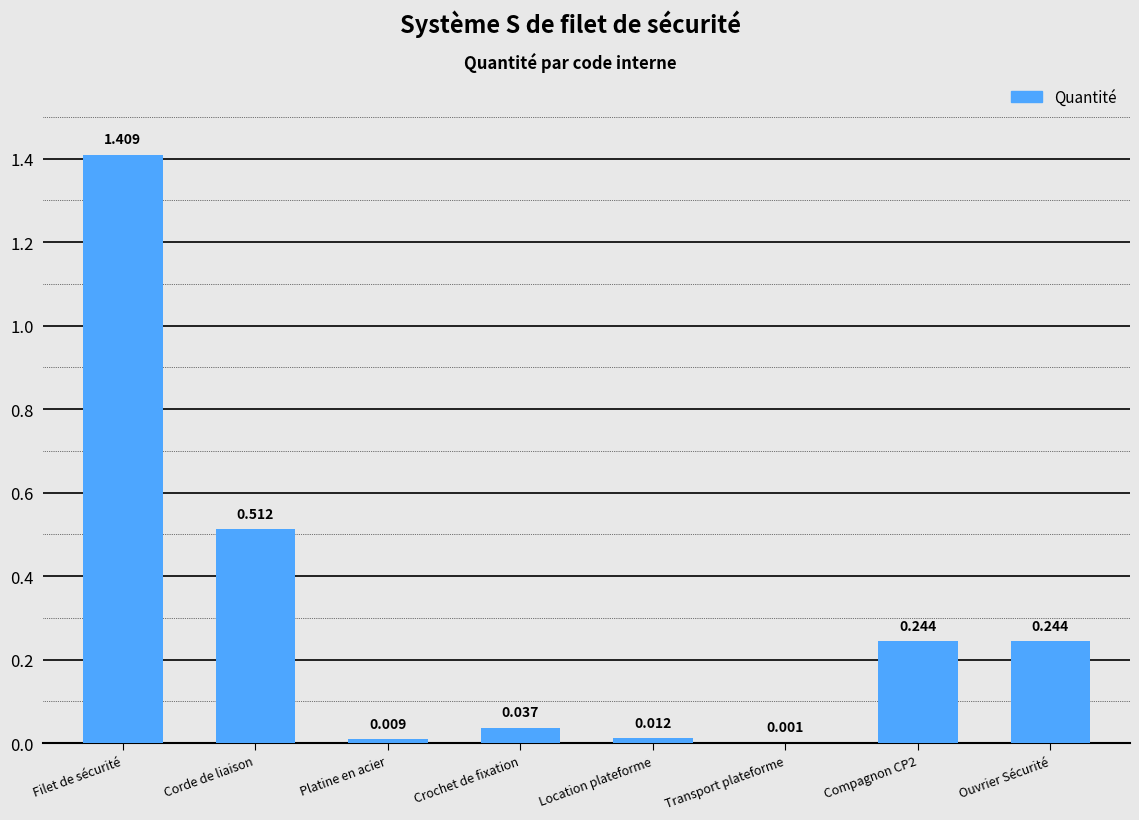

Between Ouvrier Sécurité and Corde de liaison, which is larger?

Corde de liaison